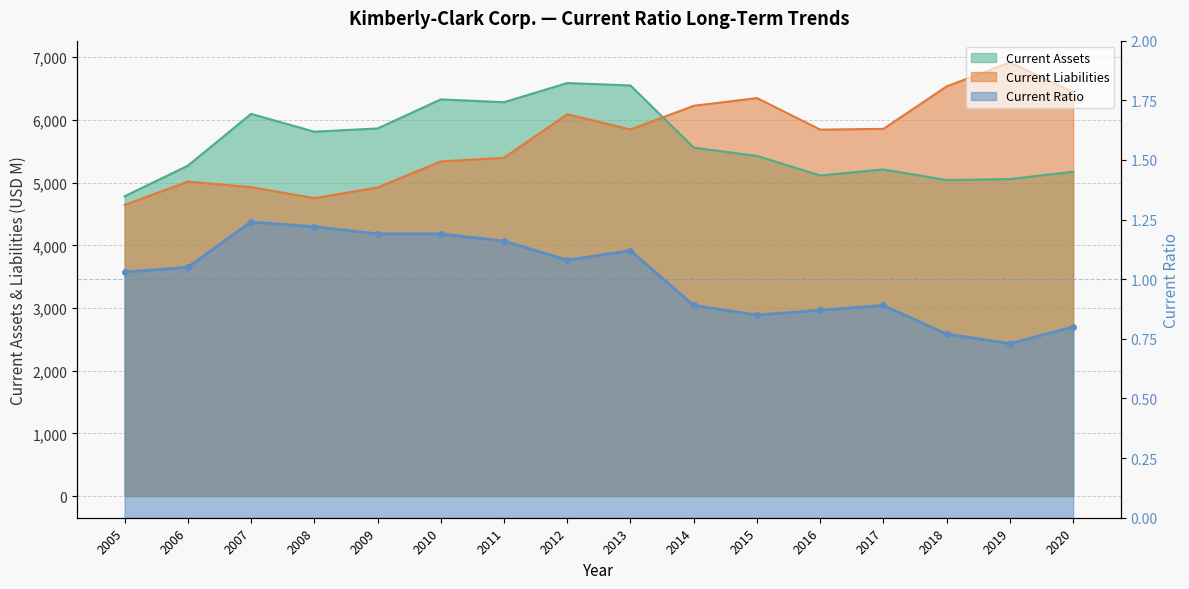

What is the difference between the highest and lowest values at 2012?

6587.9